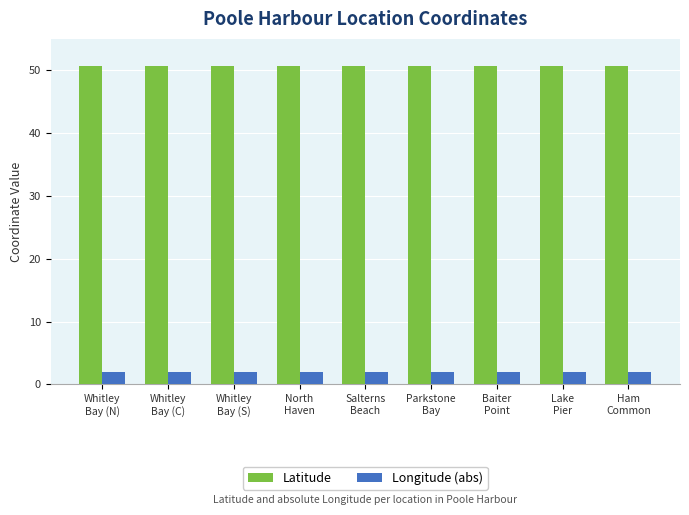

The Longitude (abs) series shows 2.0 at Salterns
Beach. True or false?

True